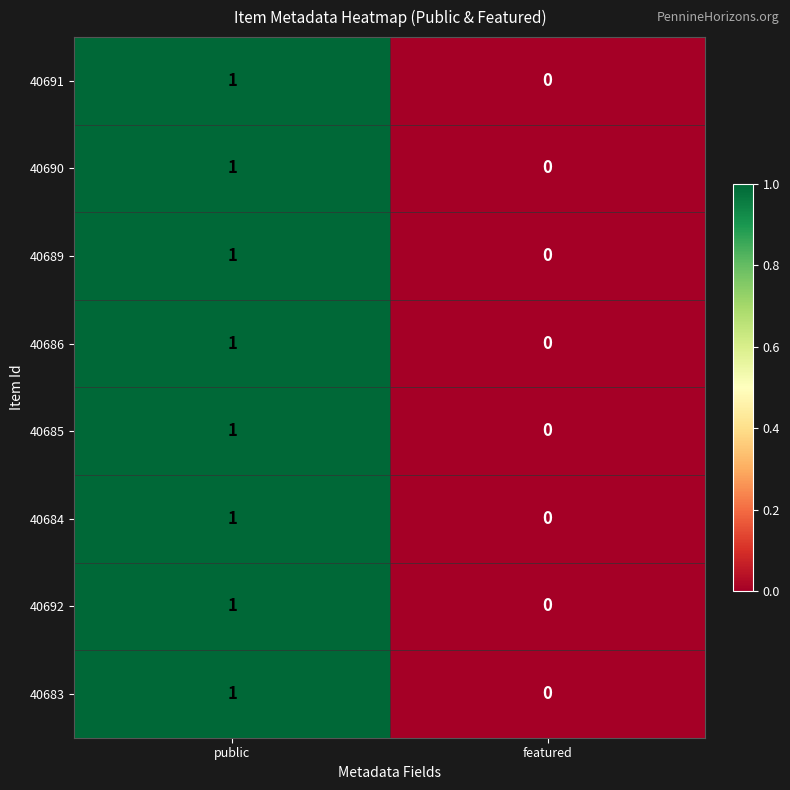

Rank the categories by 40690 value from highest to lowest.

public, featured